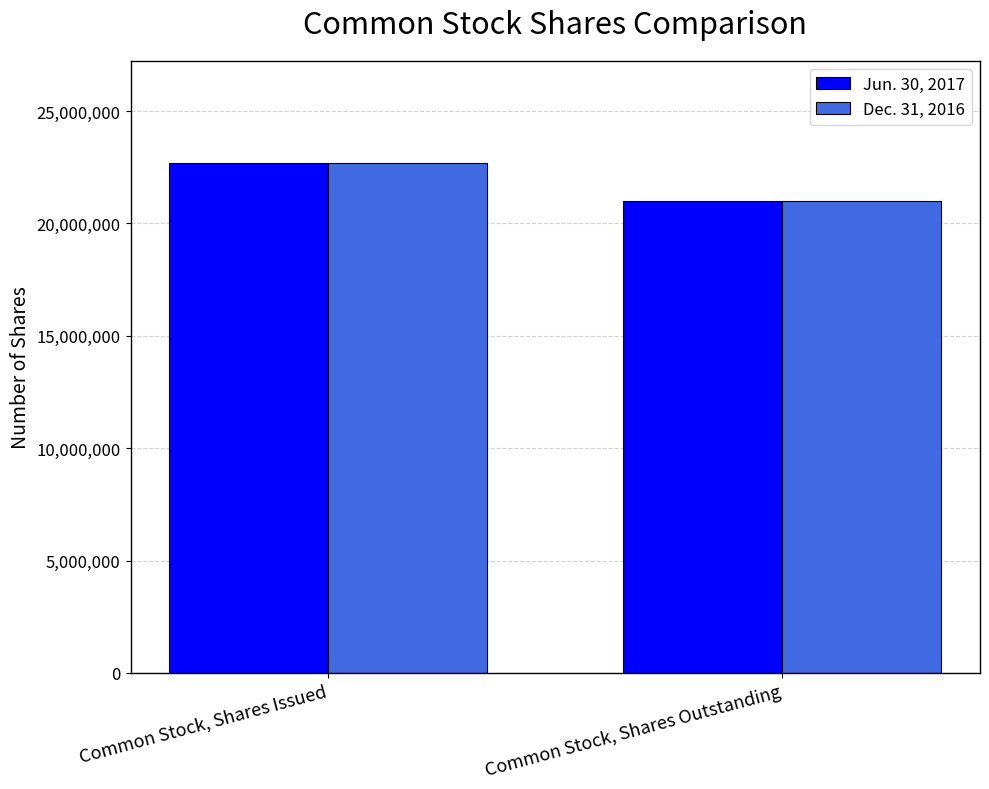

What is the difference between the maximum and minimum values in the Jun. 30, 2017 series?

1713773